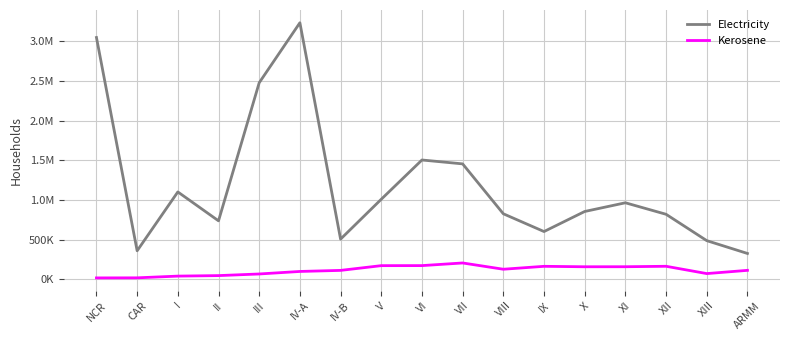

What position from the left is NCR?

1